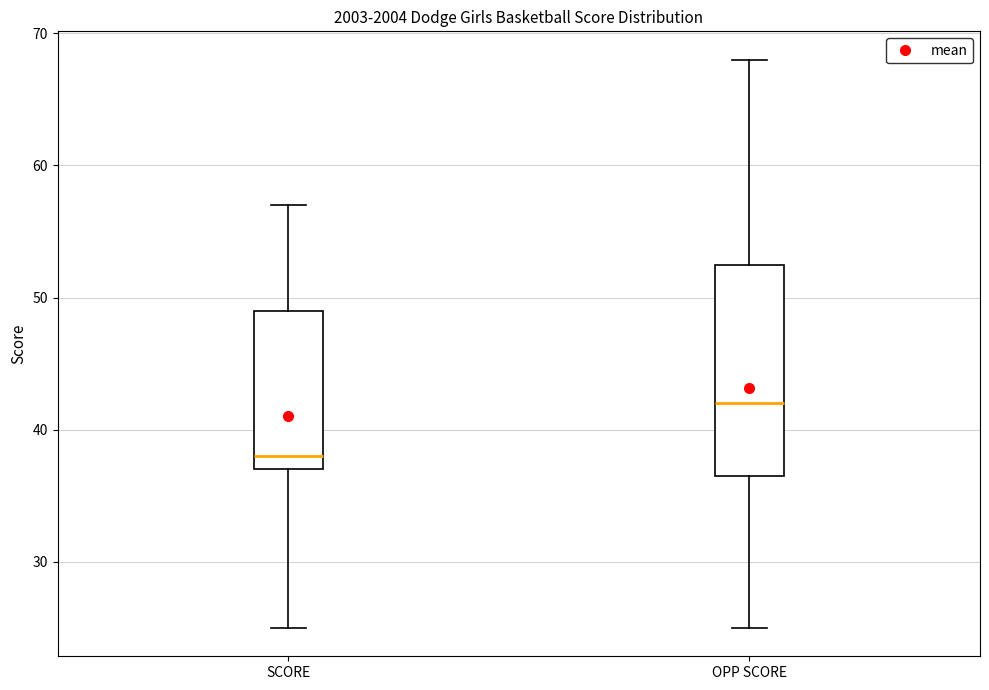

Where is the lower edge of the box for SCORE on the y-axis? The values are not printed on the chart, so give them approximately, as read against the axis.

37